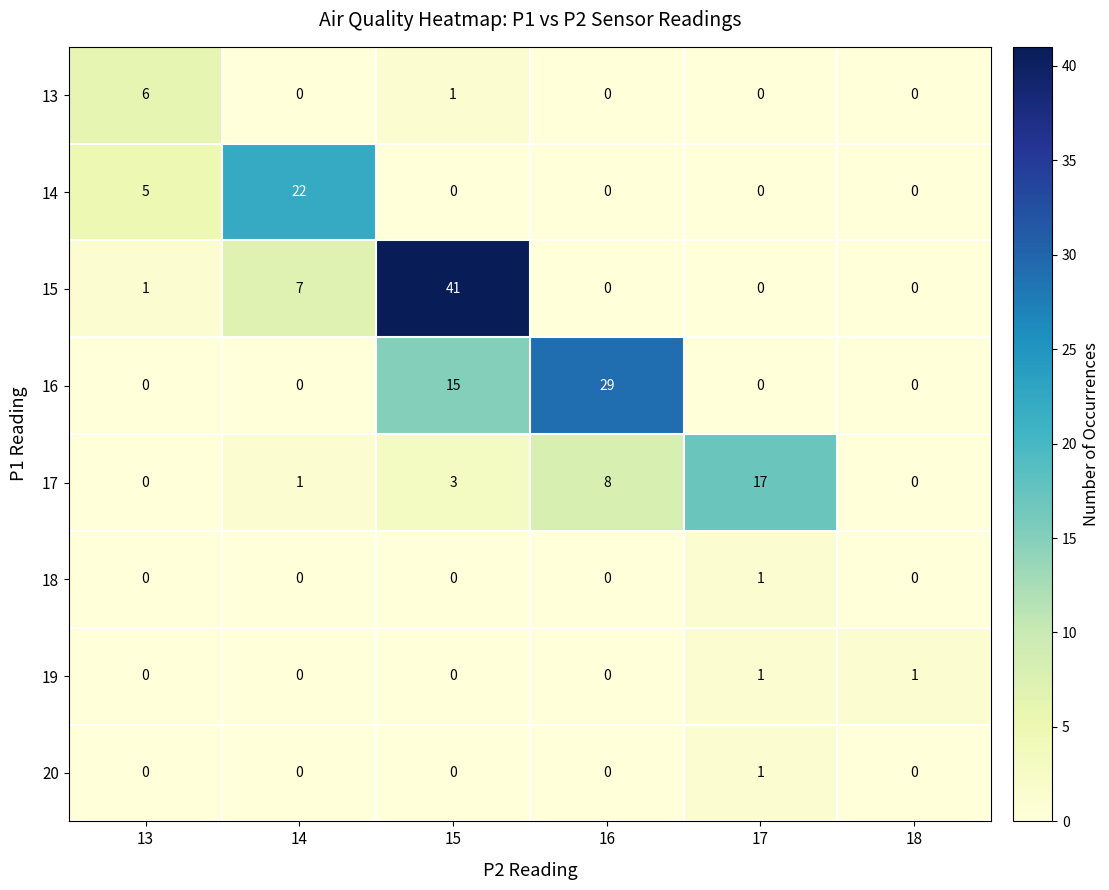

Which series has the largest range (max minus min)?

15